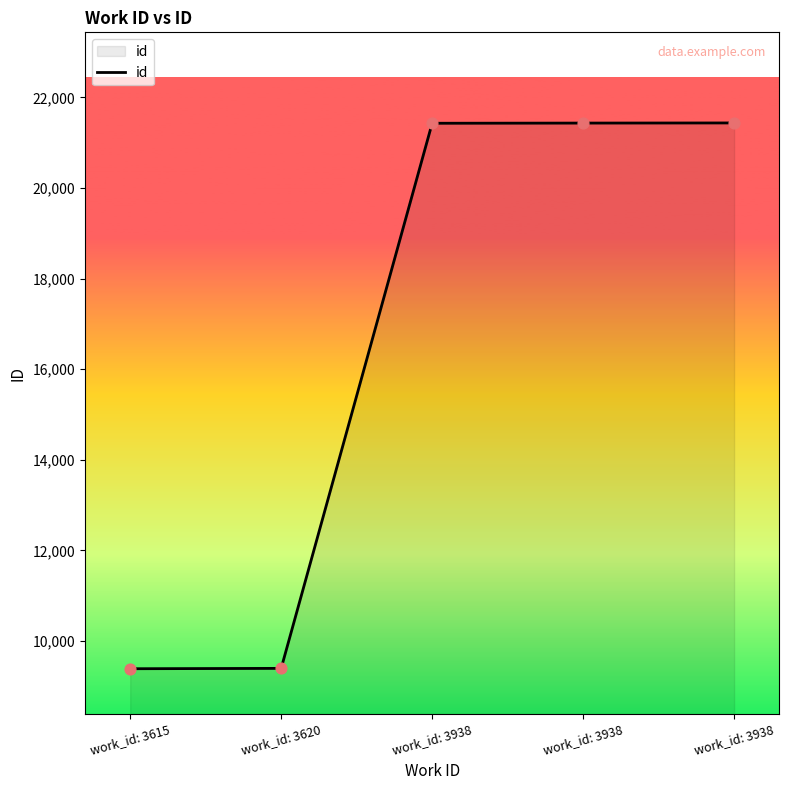

Approximately how many times larger is the value at work_id: 3938 compared to work_id: 3620?

2.3